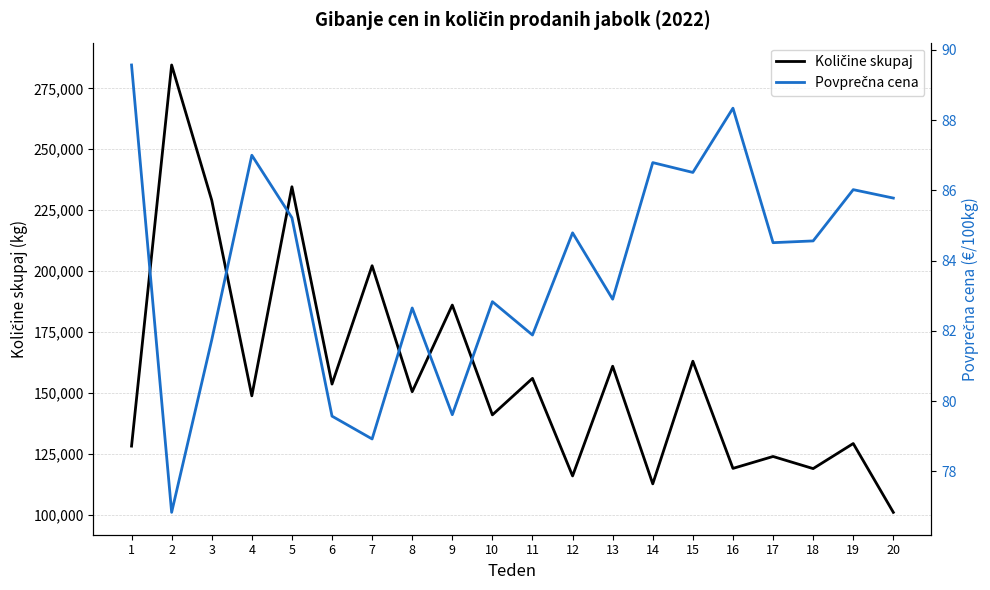

The Količine skupaj series shows 284573.0 at 2. True or false?

True